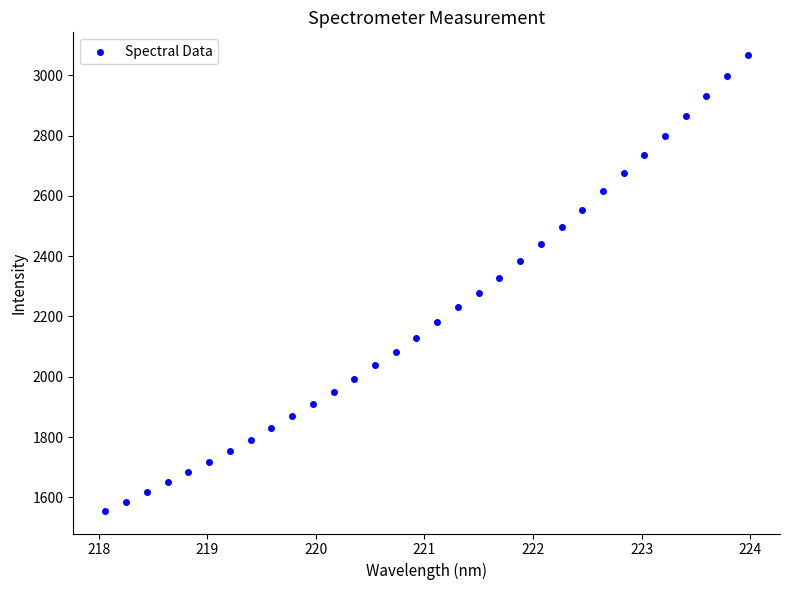

What is the range of X values (max minus min)?

5.9